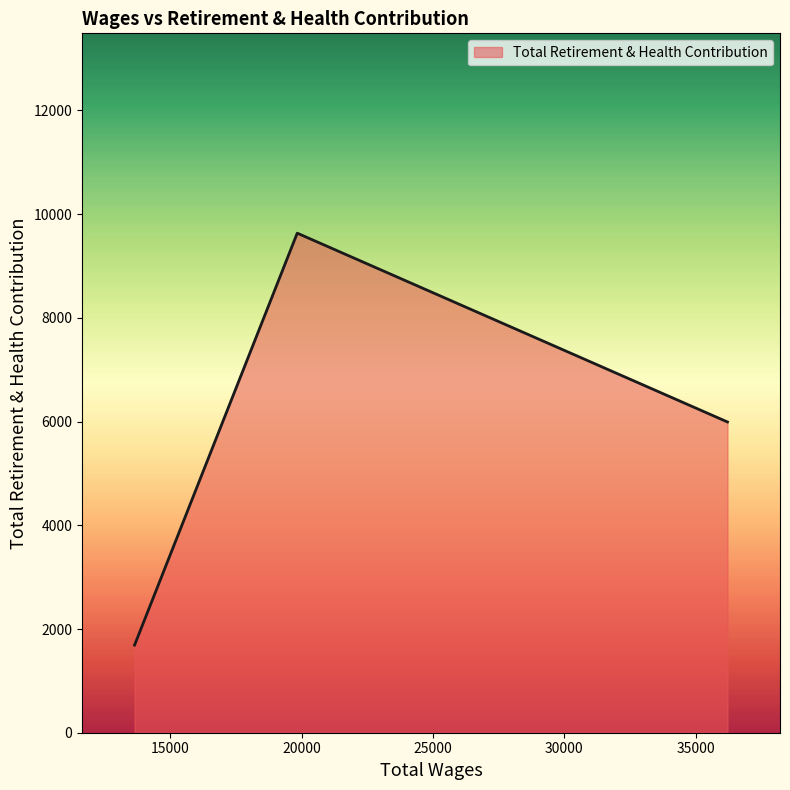

What is the average value?

5772